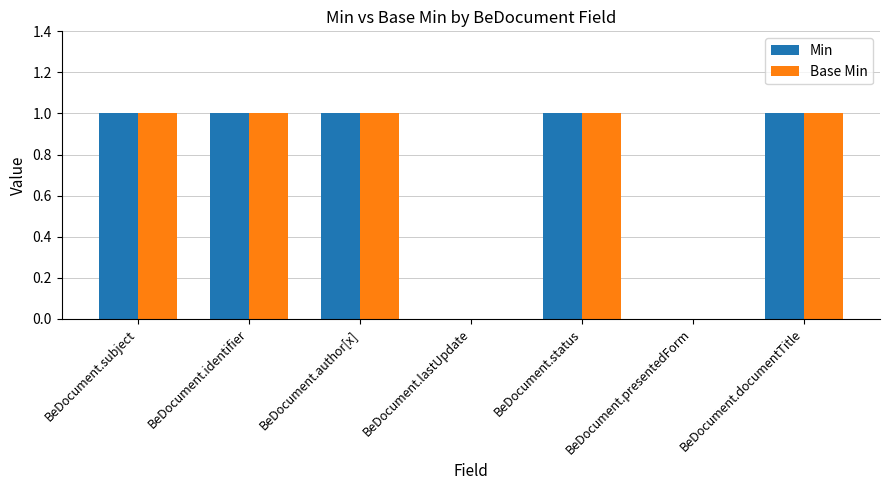

What is the sum of all Base Min values?

5